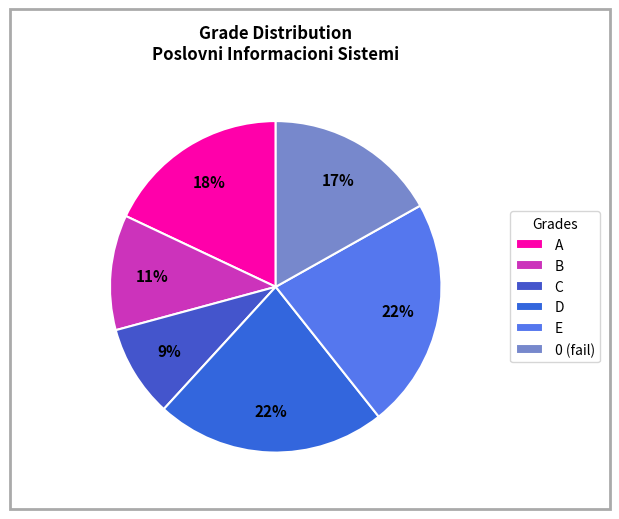

Does D account for over 50% of the chart?

No